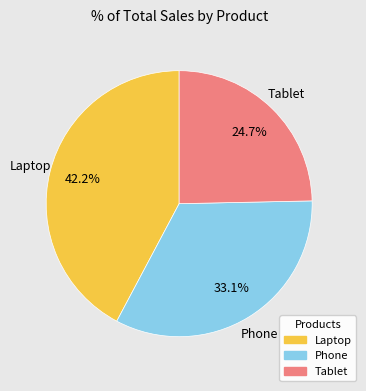

Which category has the biggest portion of the pie?

Laptop